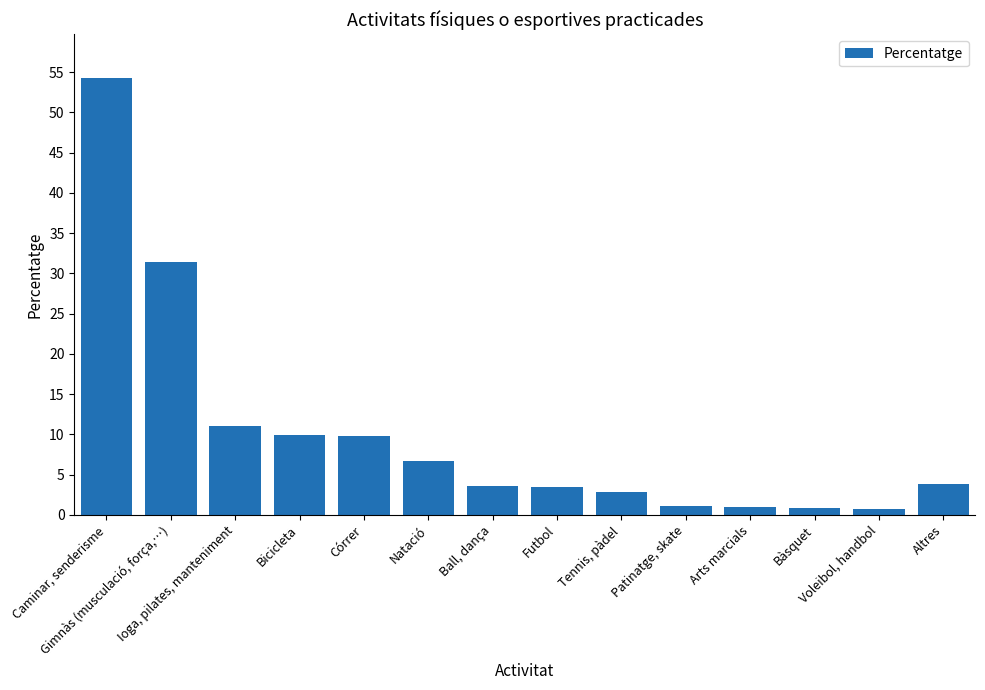

At which label is the value closest to 27?

Gimnàs (musculació, força,…)